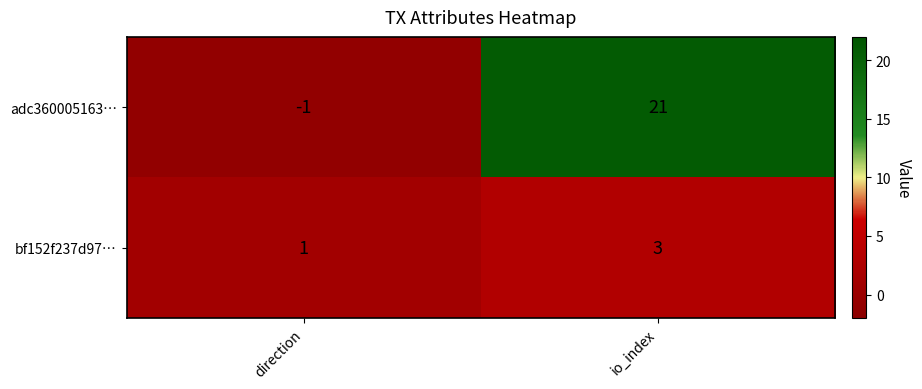

The value of bf152f237d97… at io_index is 3. True or false?

True